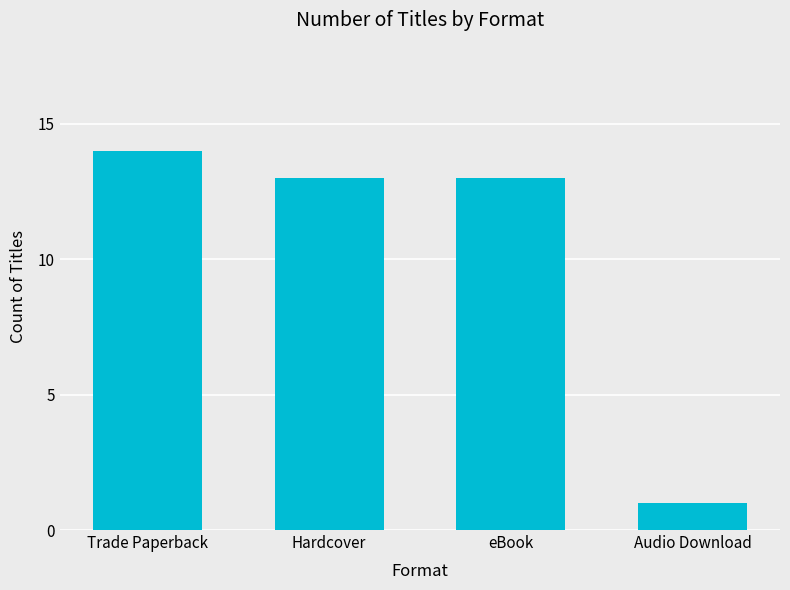

How many bars are there in total?

4